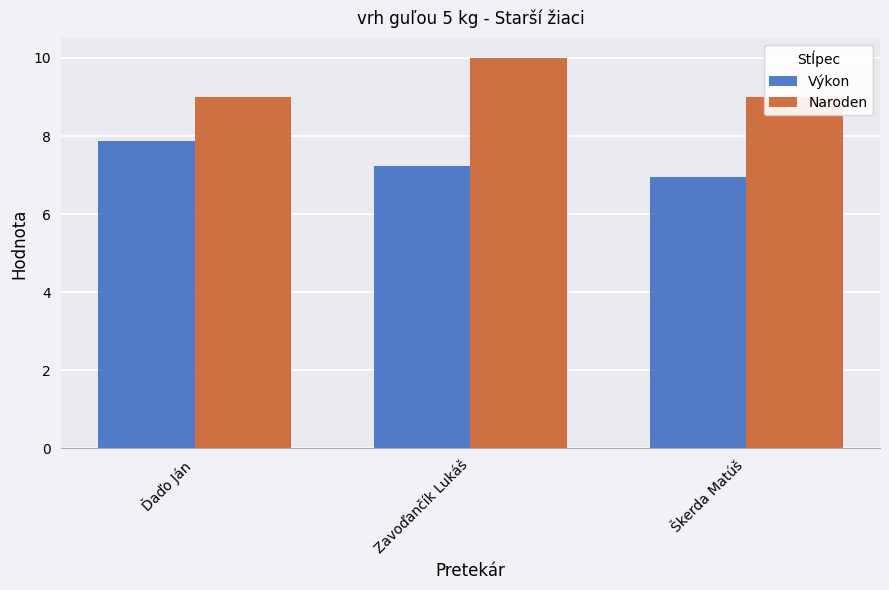

What are all the series names shown in the legend?

Výkon, Naroden